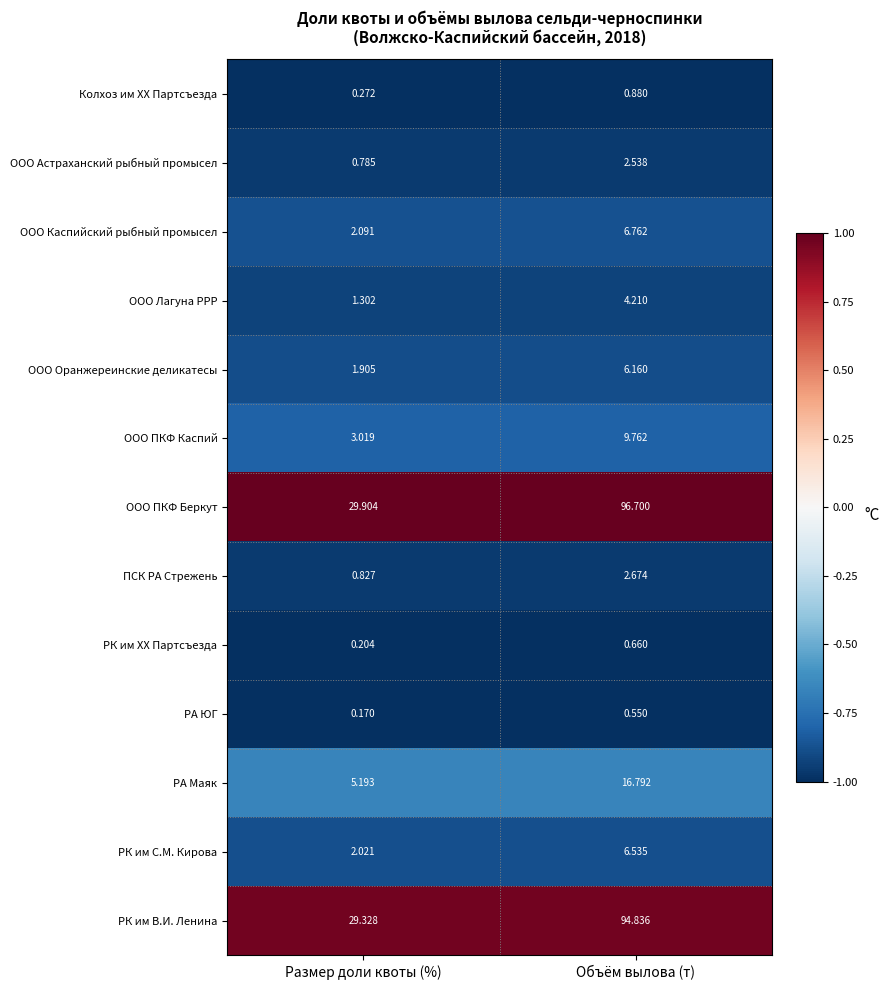

Between Размер доли квоты (%) and Объём вылова (т), which series saw the biggest shift?

ООО ПКФ Беркут